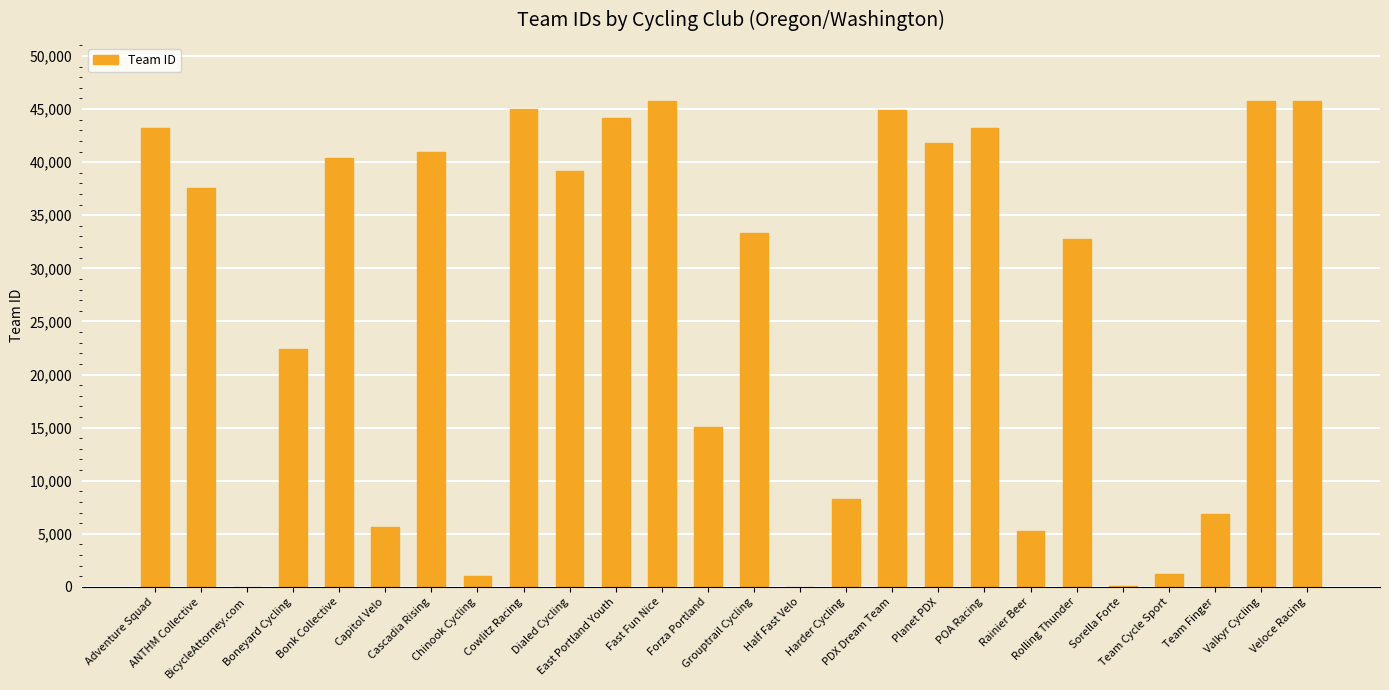

What is the greatest value displayed?

45747